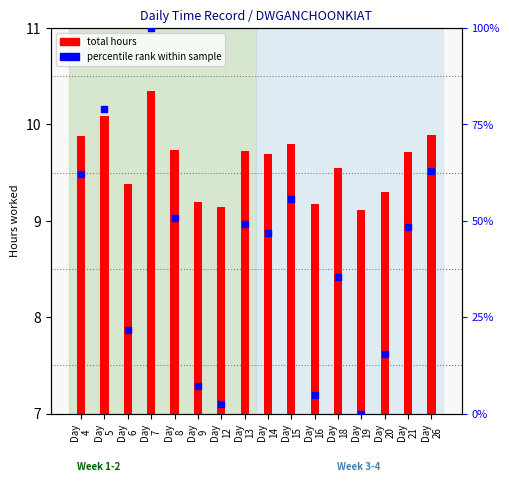

Which series contains the highest Y value?

percentile rank